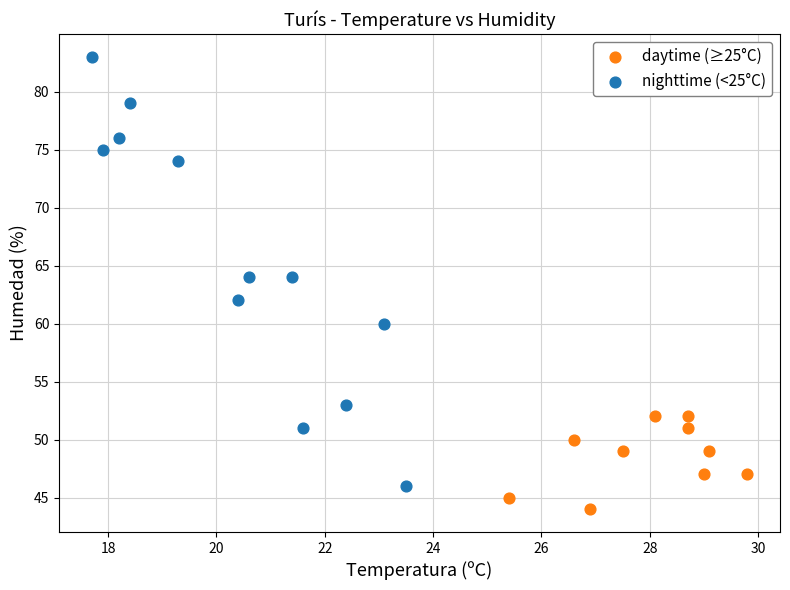

Which series reaches the minimum Y coordinate?

daytime (≥25°C)